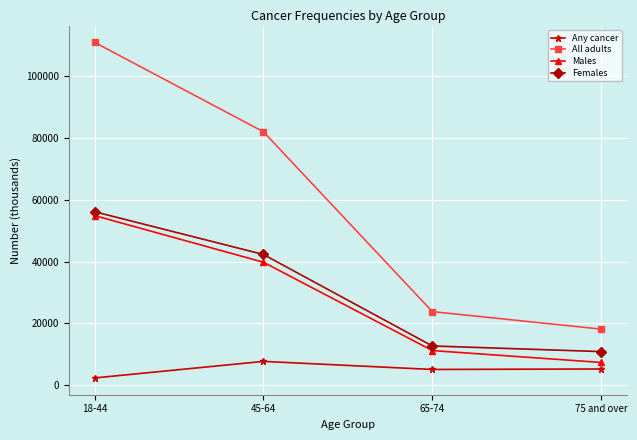

The value of Females at 75 and over is 17715. True or false?

False